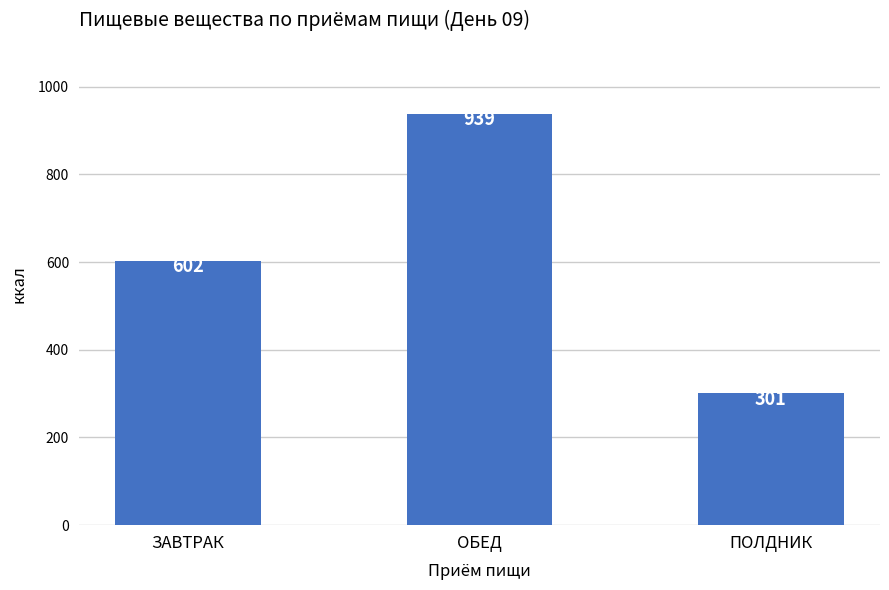

How many bars are there in total?

3